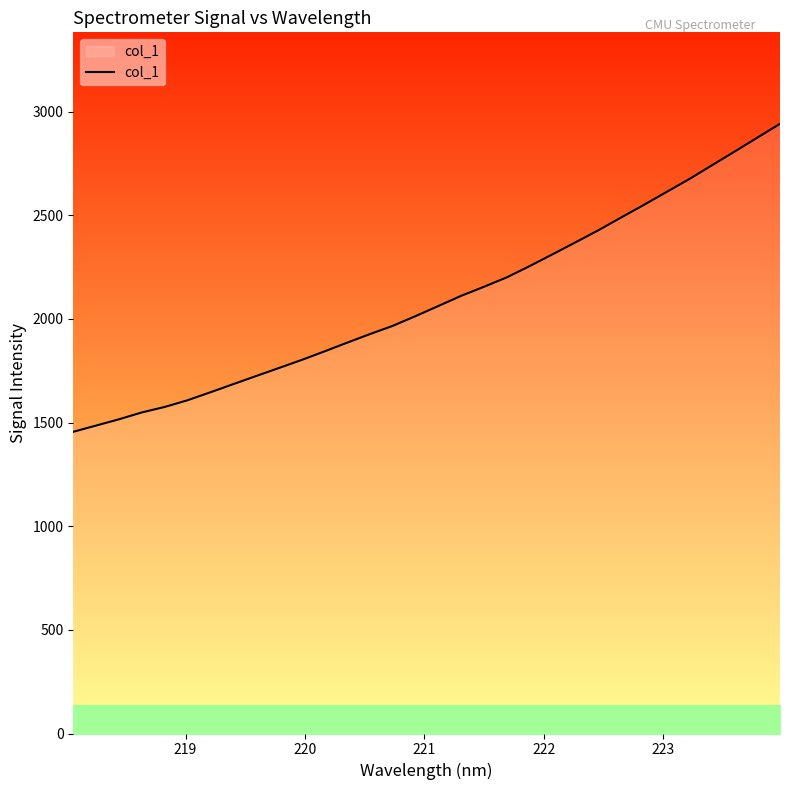

What is the difference between the maximum and minimum values?

1485.6